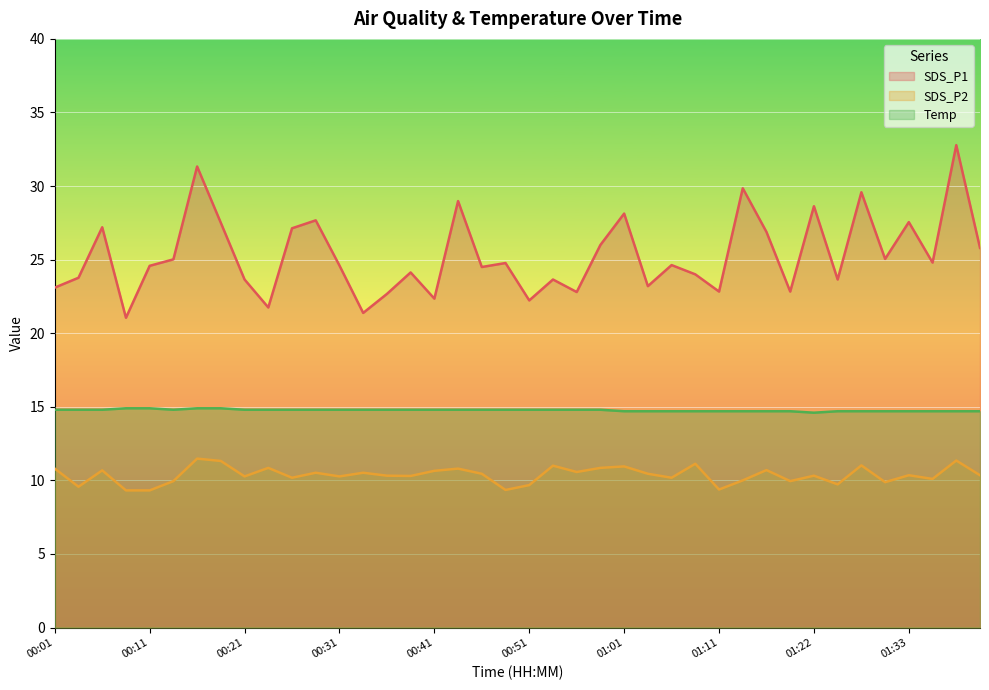

What value does the Temp series have at 01:41?

14.7